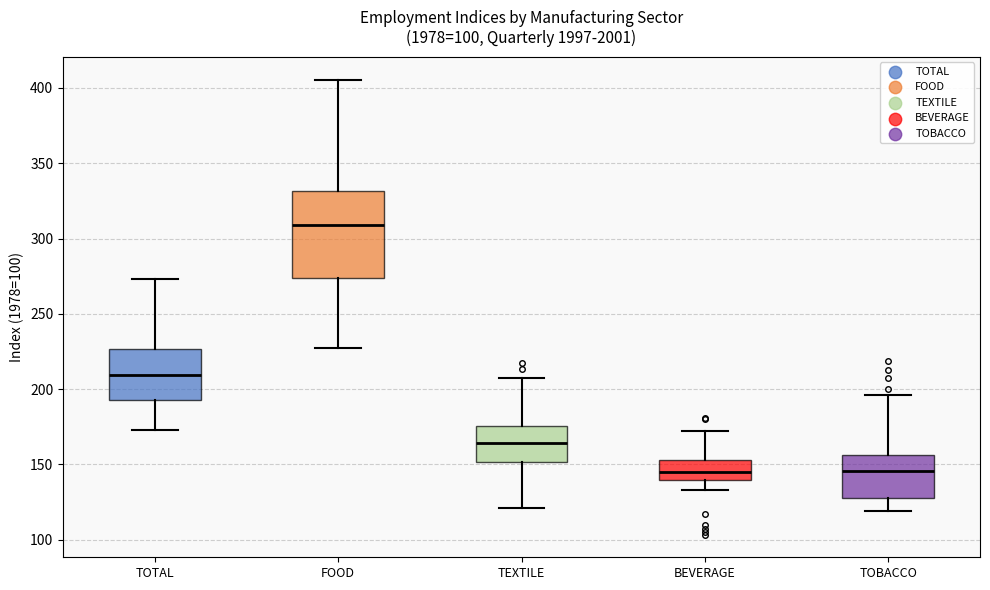

Reading left to right, transcribe this box plot: for each box, give where its median line is, the range the box spans, and where its two whiskers end, as read against the y-axis. The values are not printed on the chart, so give them approximately, as read against the axis.

TOTAL: median 210, box 195 to 225, whiskers 175 to 275
FOOD: median 310, box 275 to 330, whiskers 225 to 405
TEXTILE: median 165, box 150 to 175, whiskers 120 to 205
BEVERAGE: median 145, box 140 to 155, whiskers 135 to 170
TOBACCO: median 145, box 130 to 155, whiskers 120 to 195